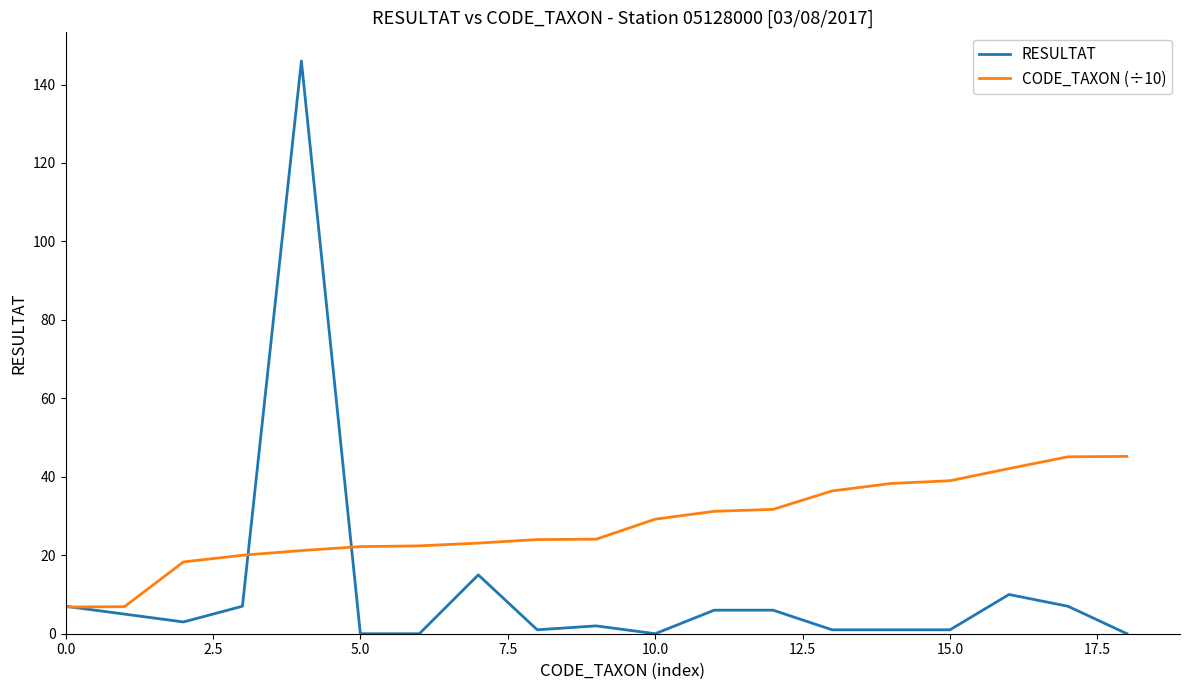

Which series has the largest range (max minus min)?

RESULTAT